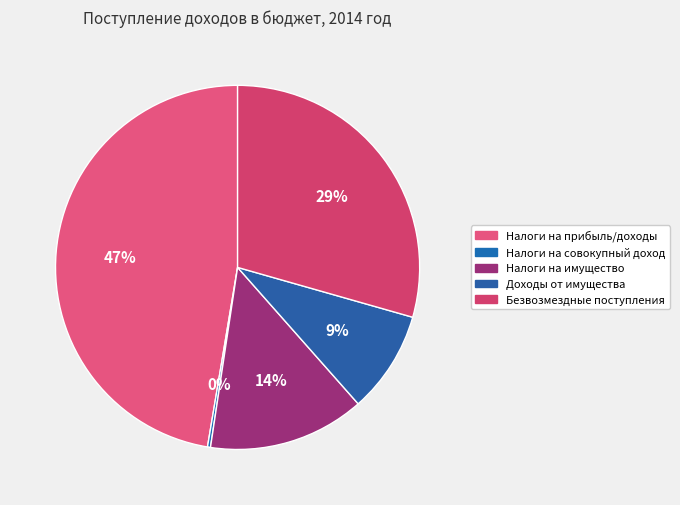

To the nearest percent, what portion does Налоги на имущество represent?

14%